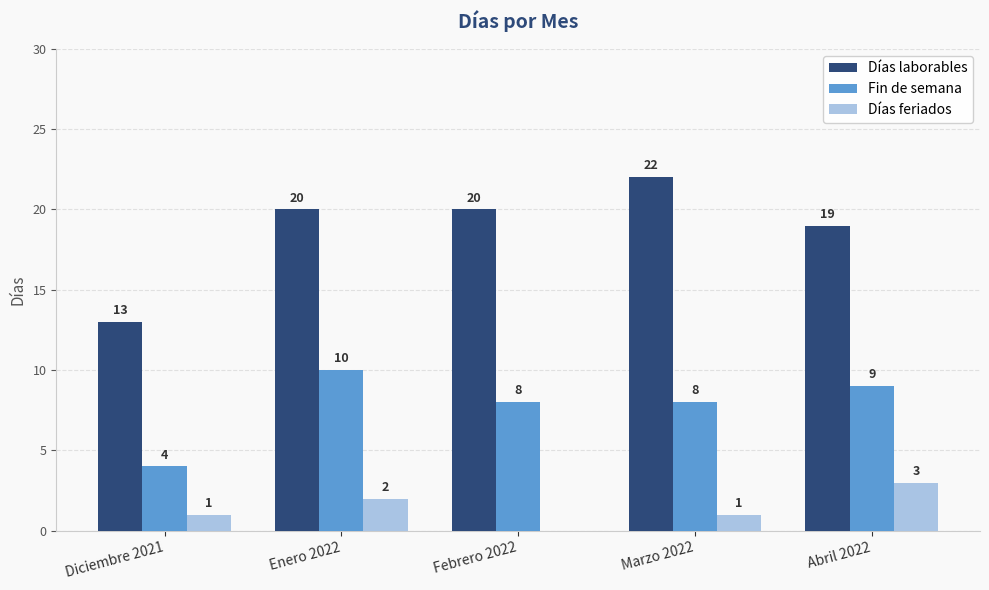

How many groups of bars are there?

5